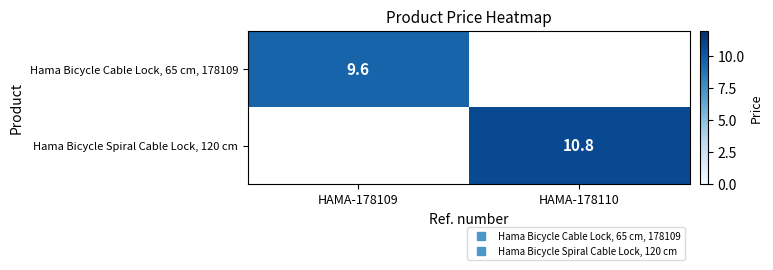

Is the value of Hama Bicycle Cable Lock, 65 cm, 178109 at HAMA-178110 greater than the value of Hama Bicycle Spiral Cable Lock, 120 cm at HAMA-178109?

No